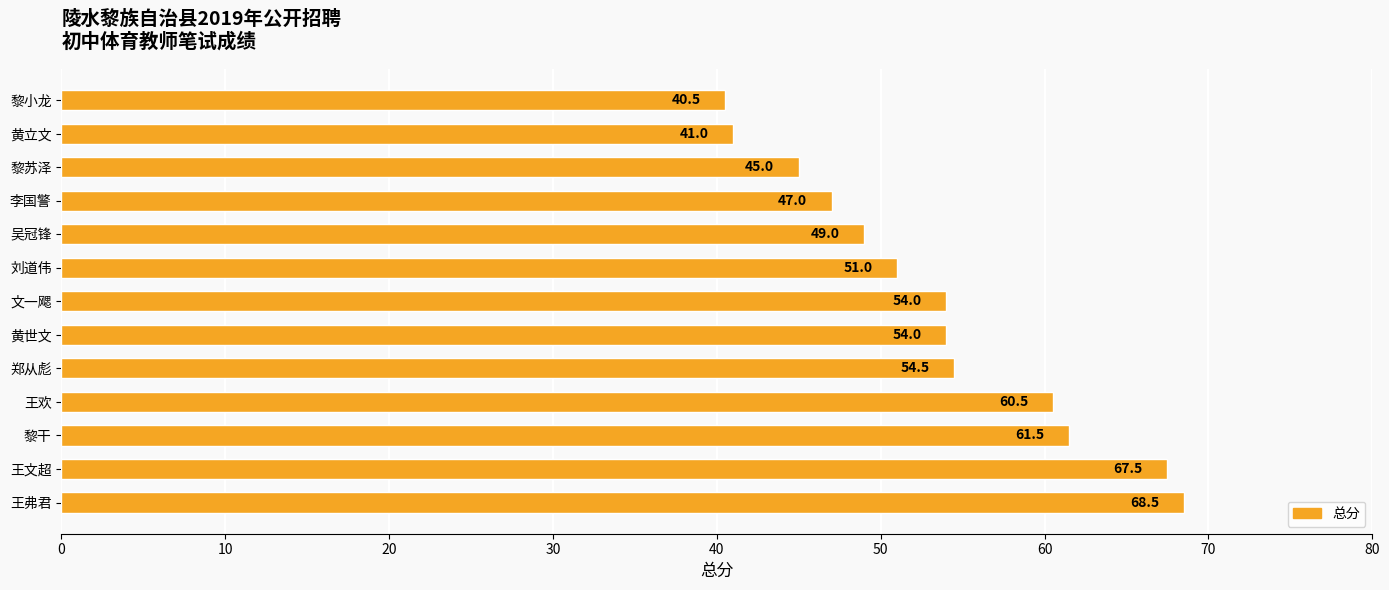

Between 李国警 and 黎干, which is larger?

黎干